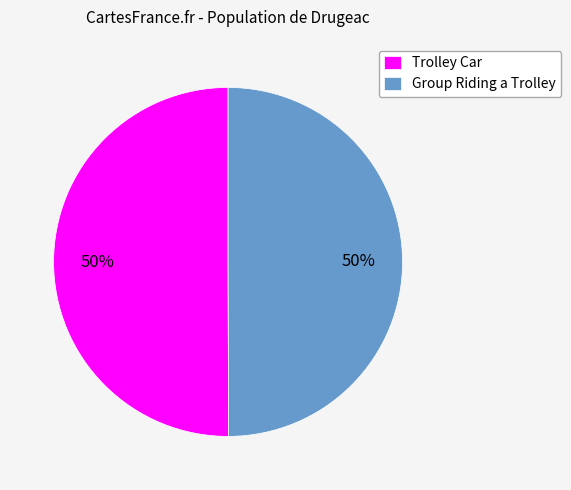

To the nearest percent, what percentage of the pie is Group Riding a Trolley?

50%